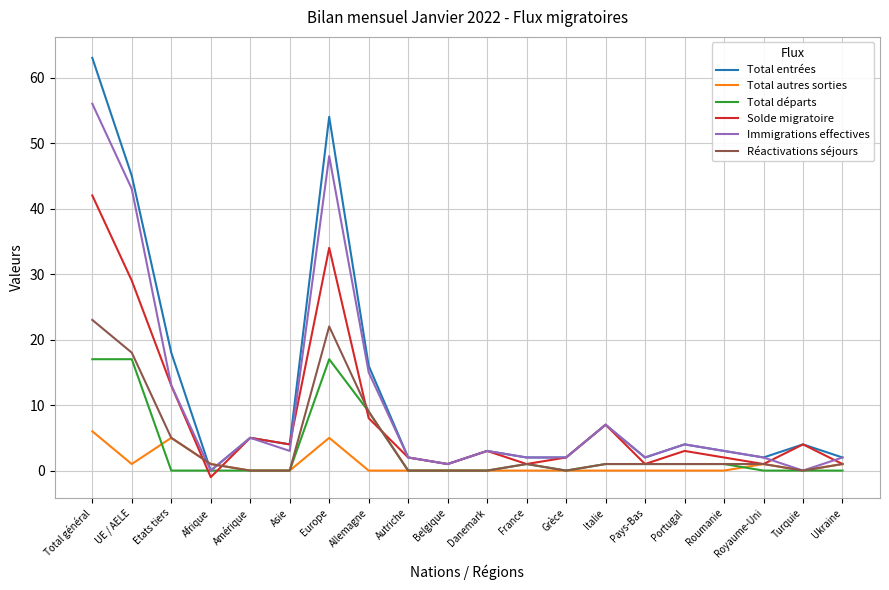

What is the average value of the Réactivations séjours series?

4